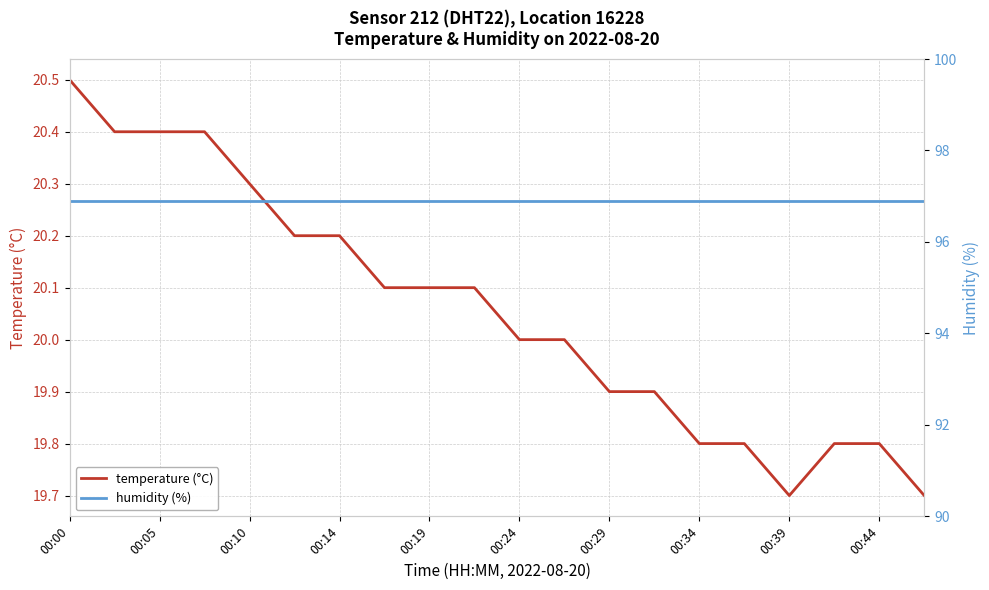

What is the lowest value of the temperature (°C) series?

19.7